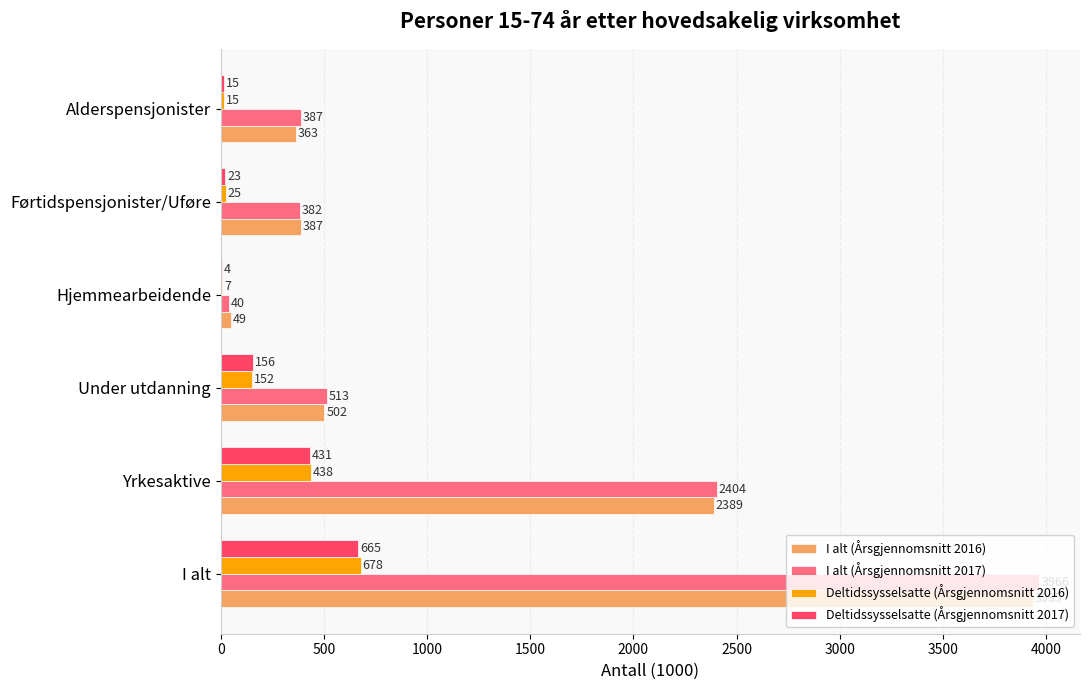

Which series has the largest total across all categories?

I alt (Årsgjennomsnitt 2017)